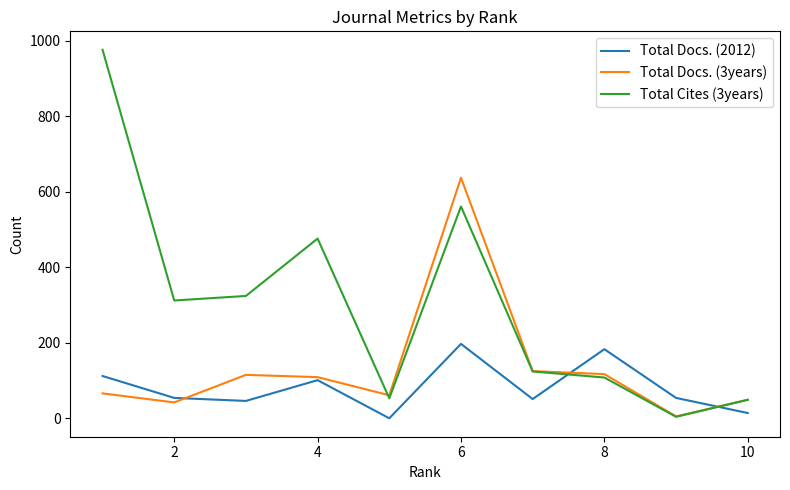

In Total Cites (3years), how many points are higher than both neighbors (excluding endpoints)?

2